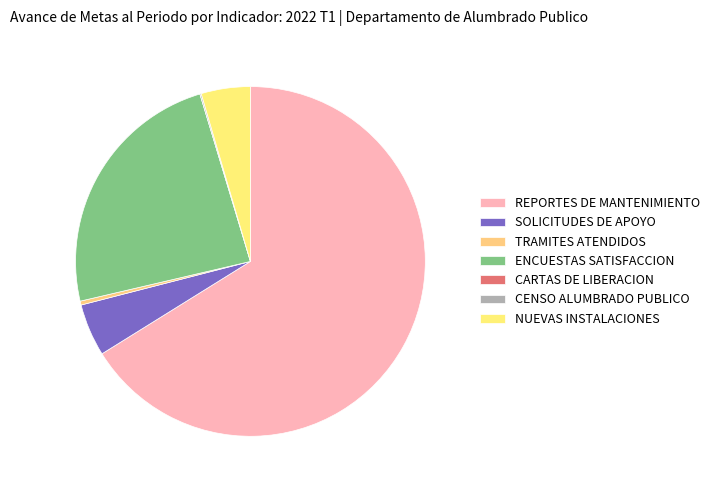

Is there a majority slice in this chart?

Yes